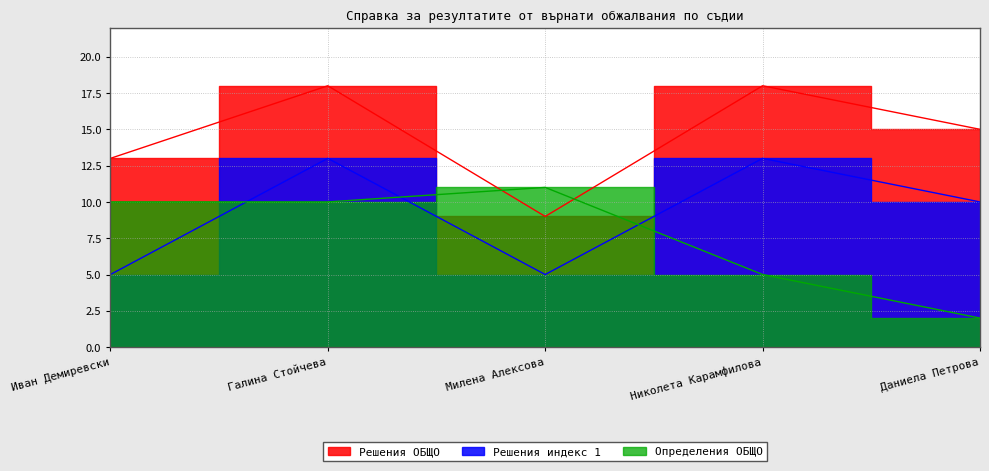

What is the label of the 1st point from the right?

Даниела Петрова